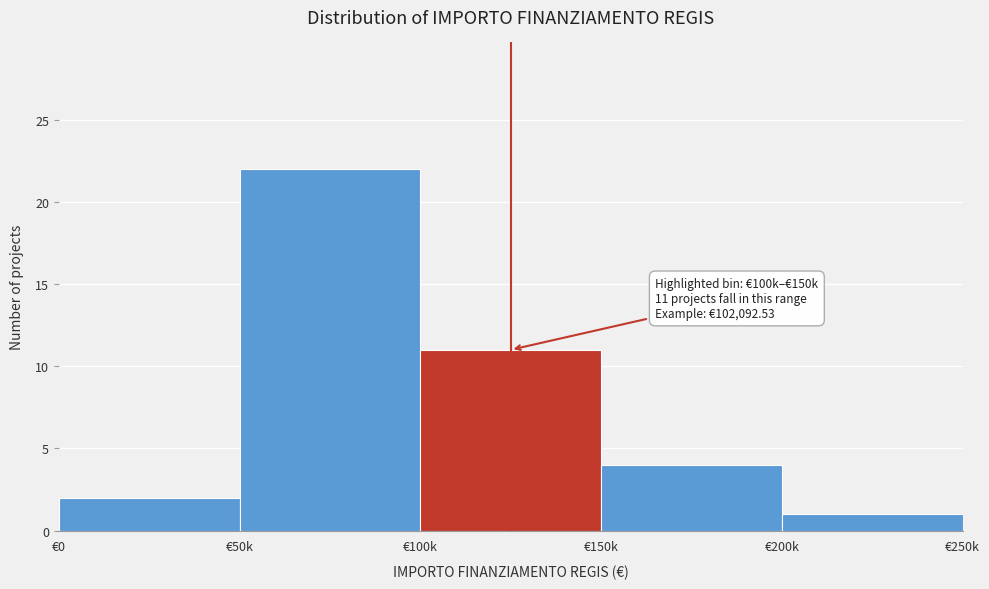

Reading right to left, list all the values displayed in this chart.

1	4	11	22	2